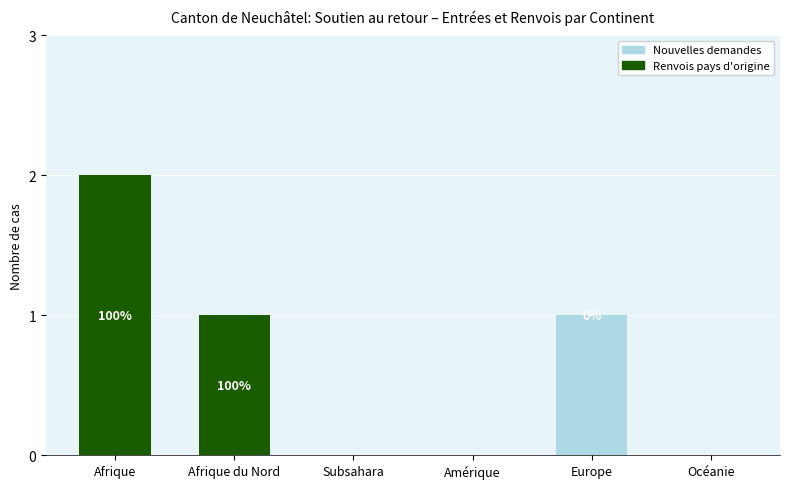

At which category is the sum across all series the highest?

Afrique